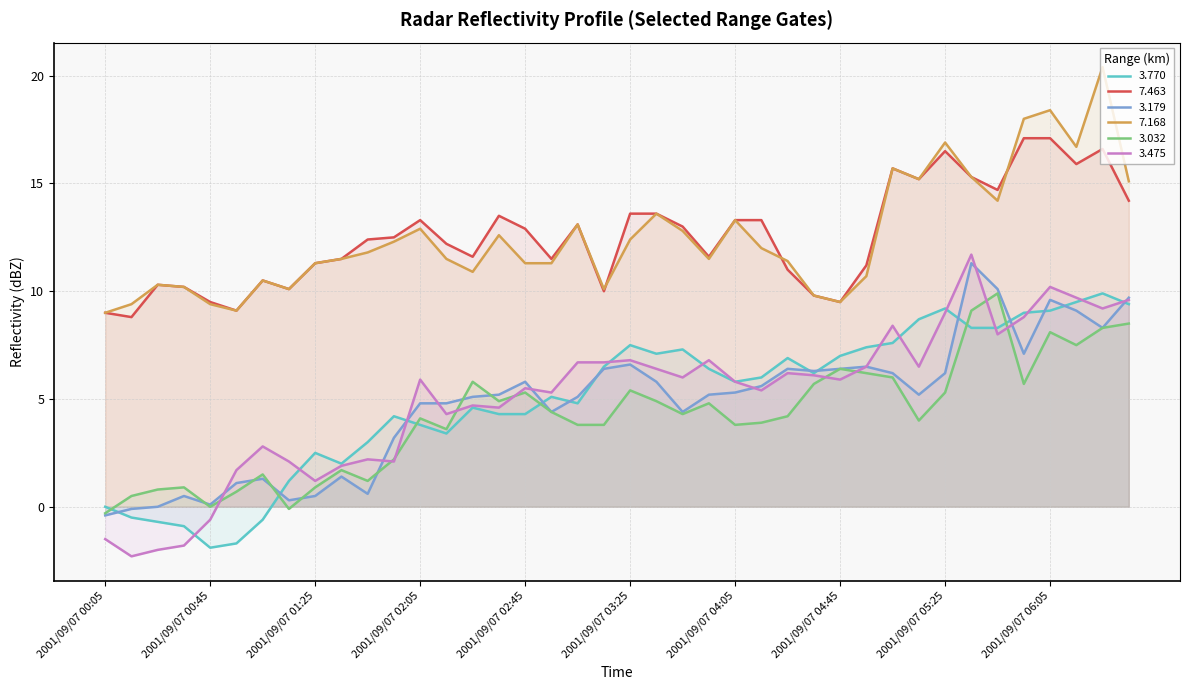

How many data points in 3.770 are less than 6?

20